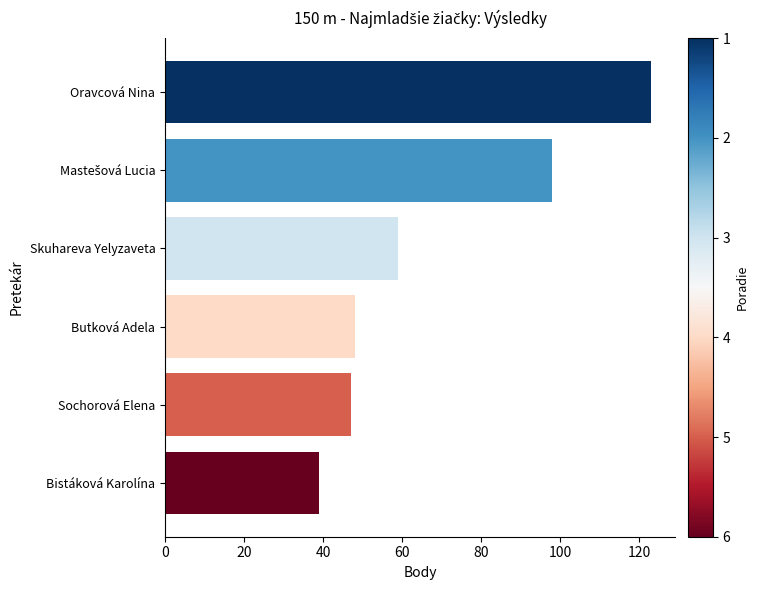

The chart shows a value of 23 at Sochorová Elena. True or false?

False